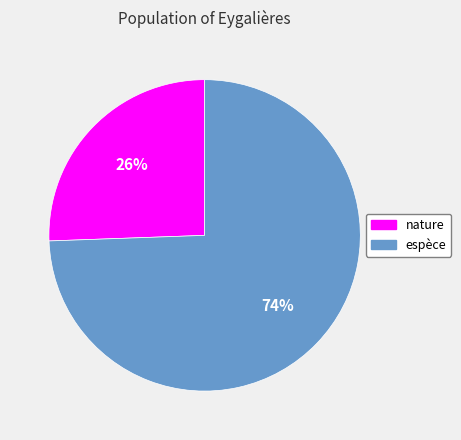

How many segments does this pie chart have?

2